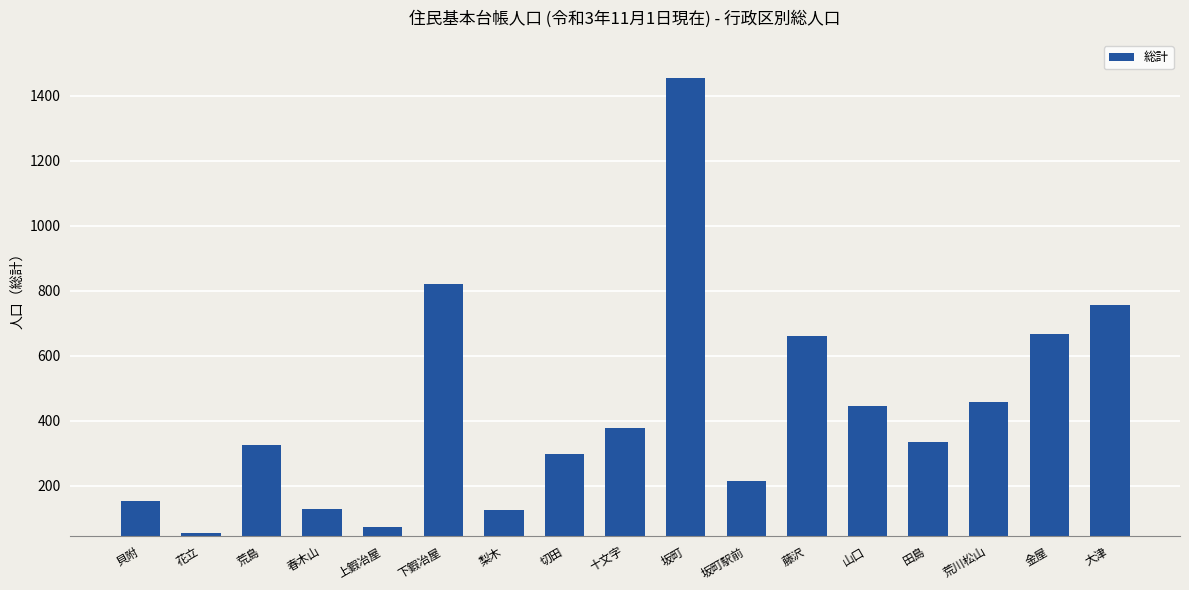

What is the maximum value shown in the chart?

1455